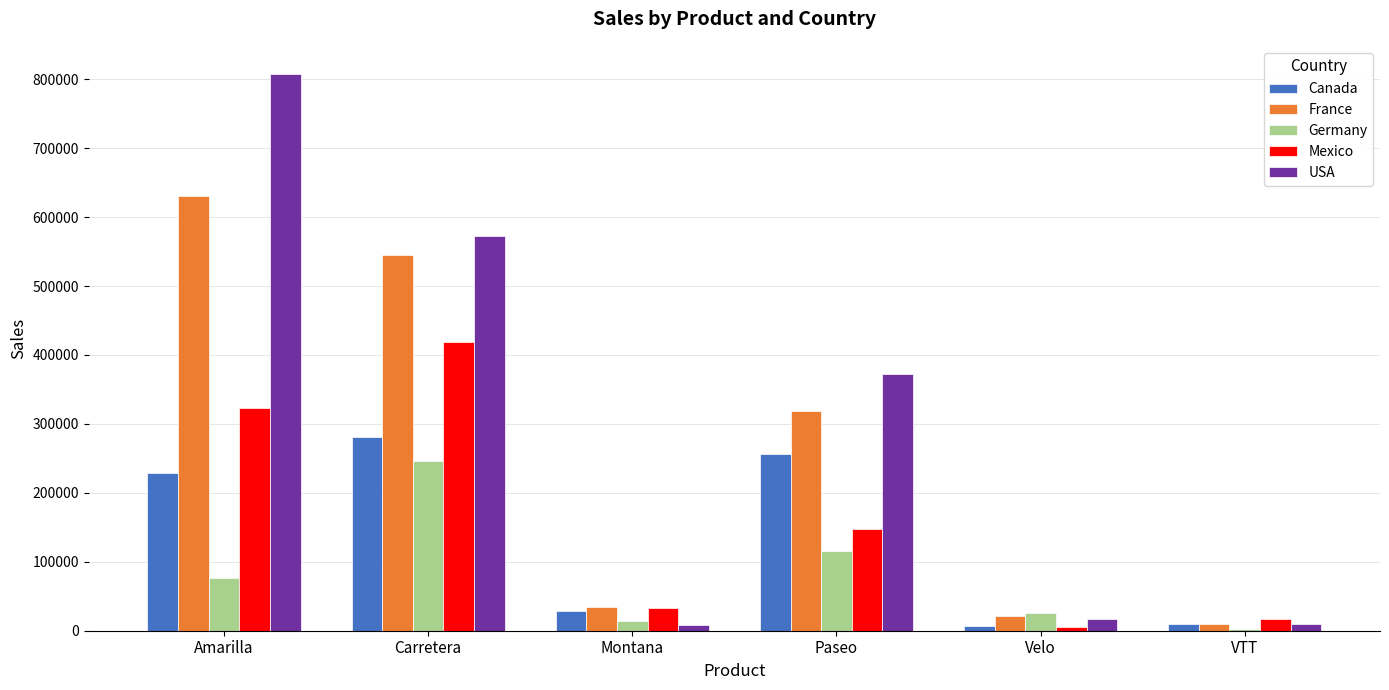

Which series has the largest total across all categories?

USA